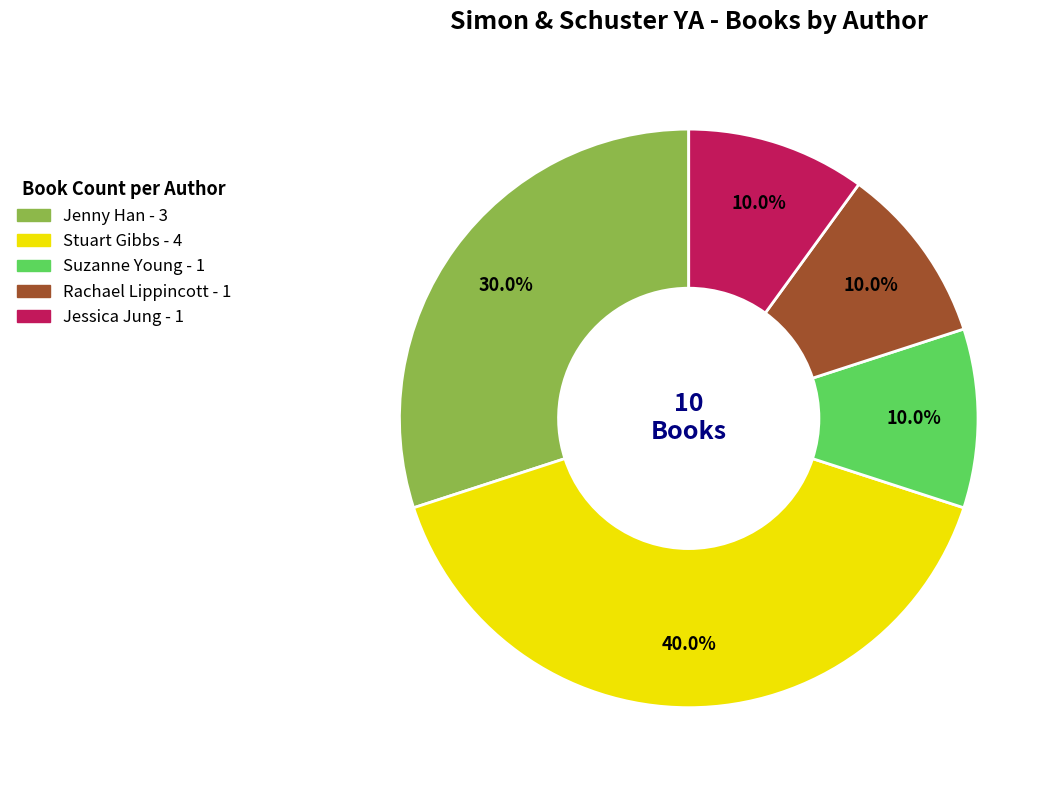

Is there a majority slice in this chart?

No